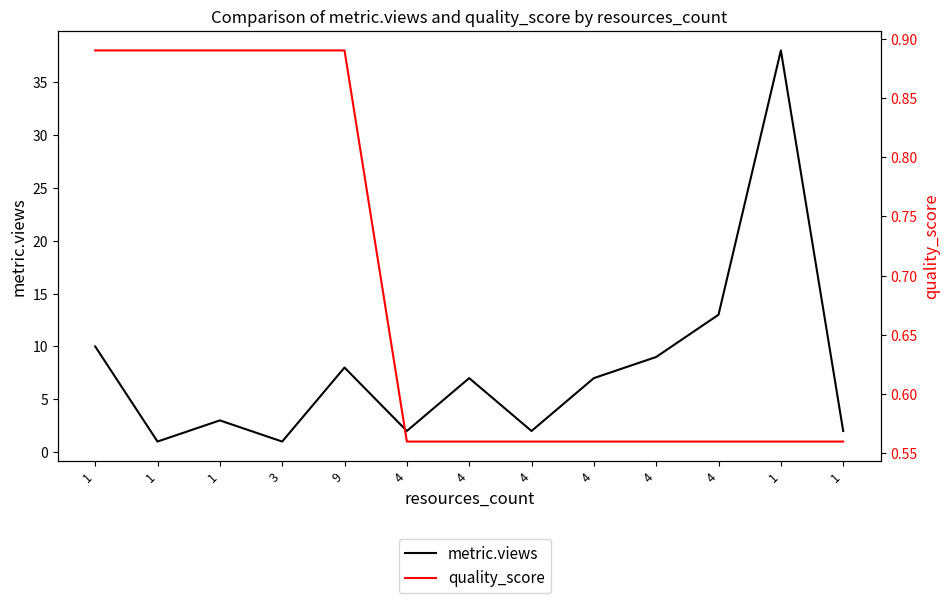

What are all the series names shown in the legend?

metric.views, quality_score